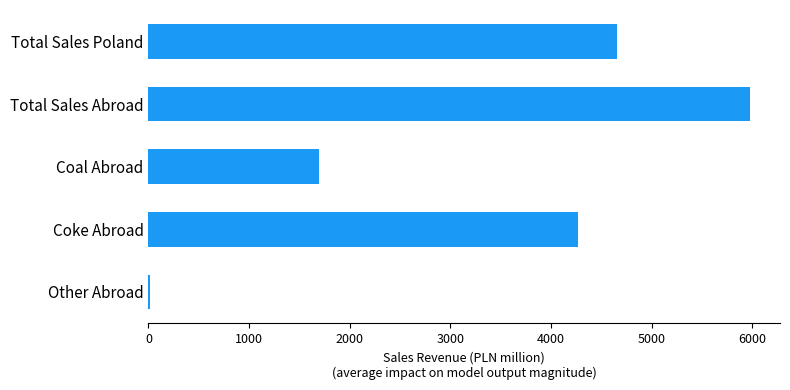

Reading top to bottom, transcribe all the data shown in this chart.

Total Sales Poland=4654.2	Total Sales Abroad=5978.0	Coal Abroad=1690.5	Coke Abroad=4272.4	Other Abroad=15.1